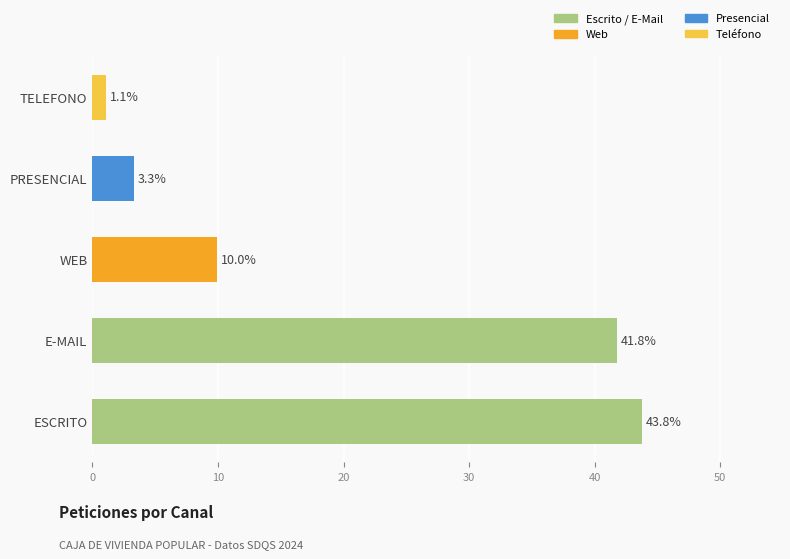

What is the greatest value displayed?

43.8